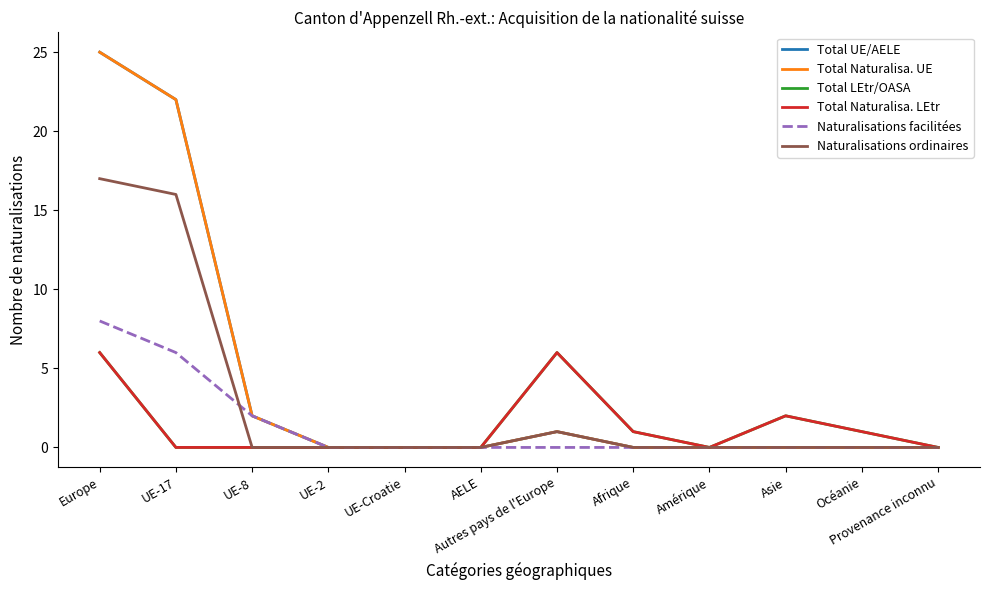

How many lines are shown in the chart?

6